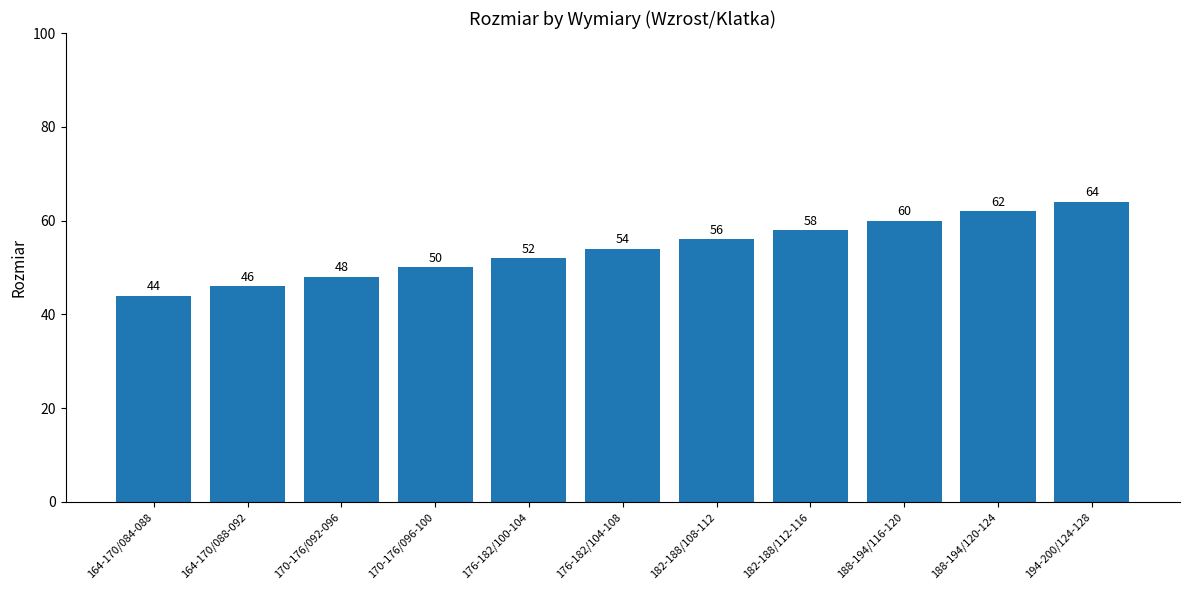

Reading left to right, transcribe all the data shown in this chart.

44	46	48	50	52	54	56	58	60	62	64